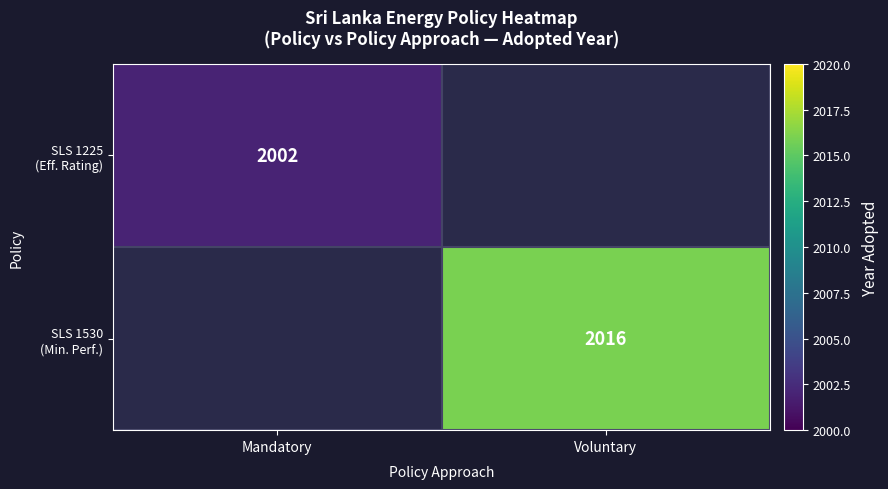

True or false: SLS 1530 (Min. Perf.) has a value of 2016.0 at Voluntary.

True